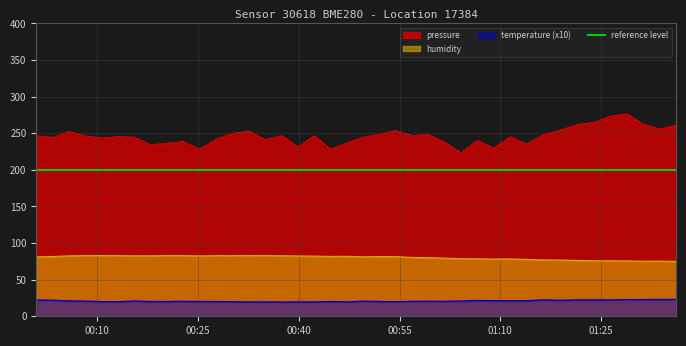

True or false: pressure and humidity cross at least once.

False